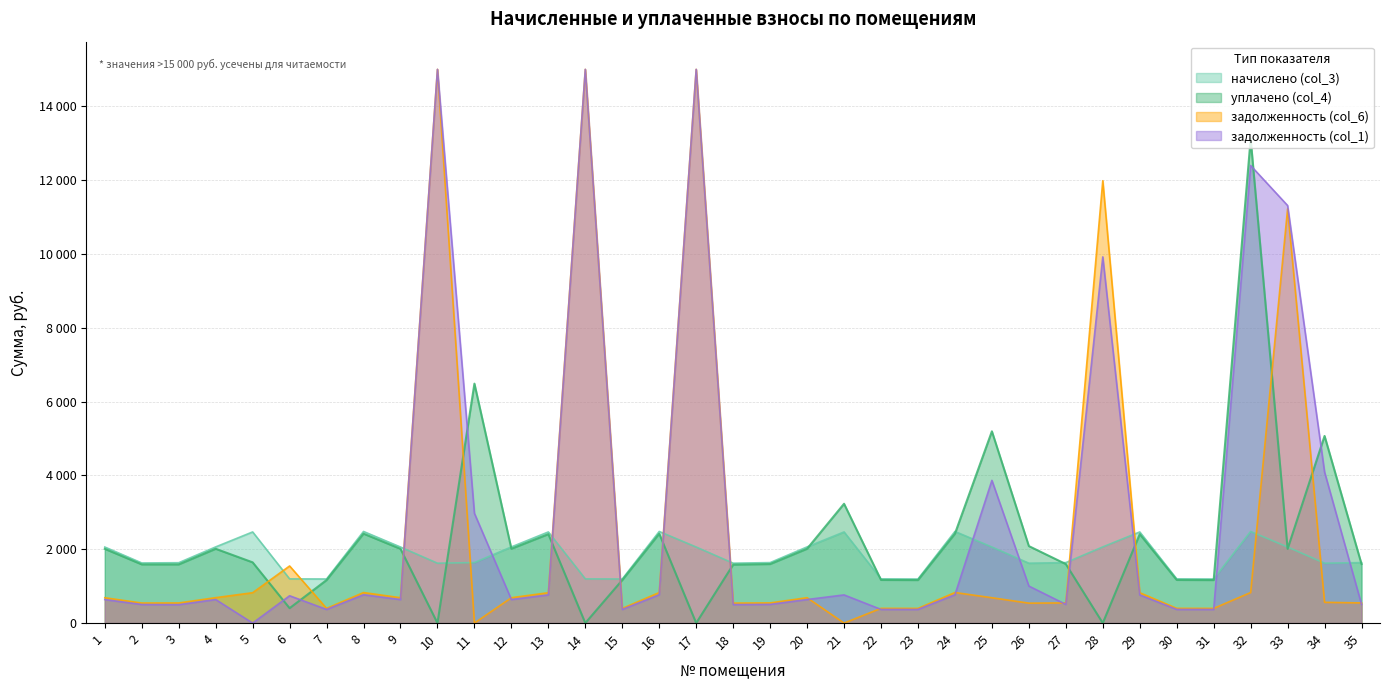

What is the average value of the начислено (col_3) series?

1835.2